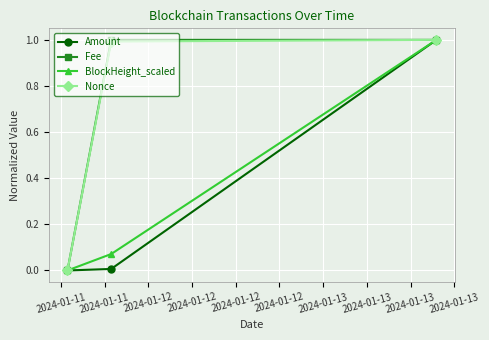

What is the highest value of the Nonce series?

1.0